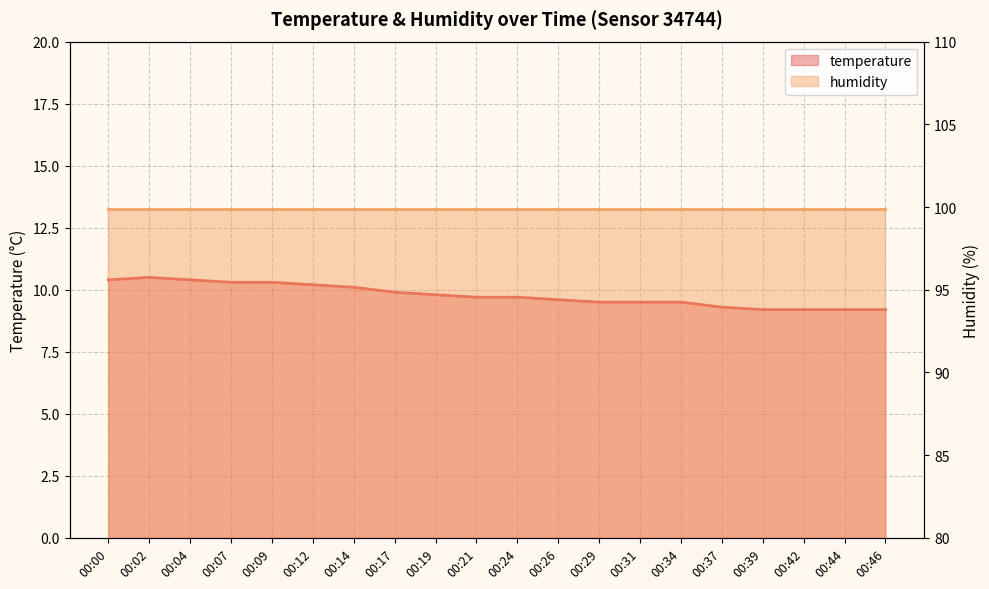

What is the difference between the values at 00:21 and 00:09?

0.6